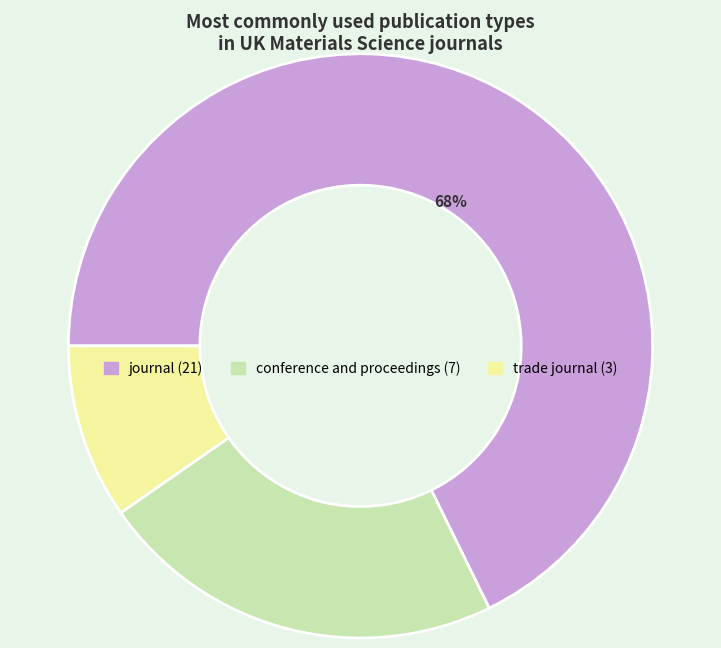

Which category has the biggest portion of the pie?

journal